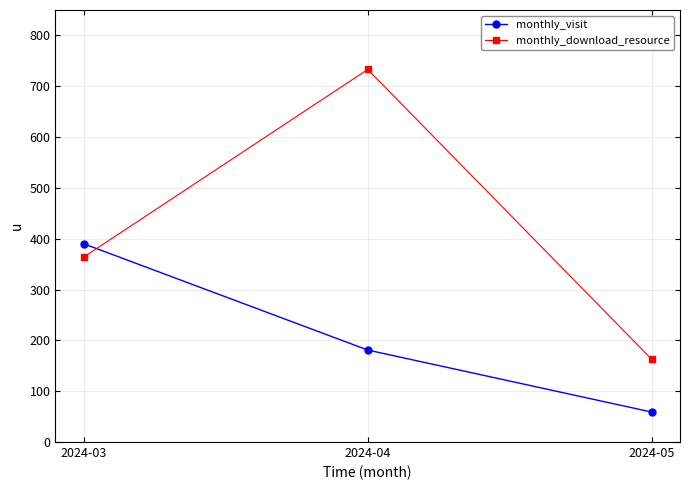

Count the number of data series in this chart.

2